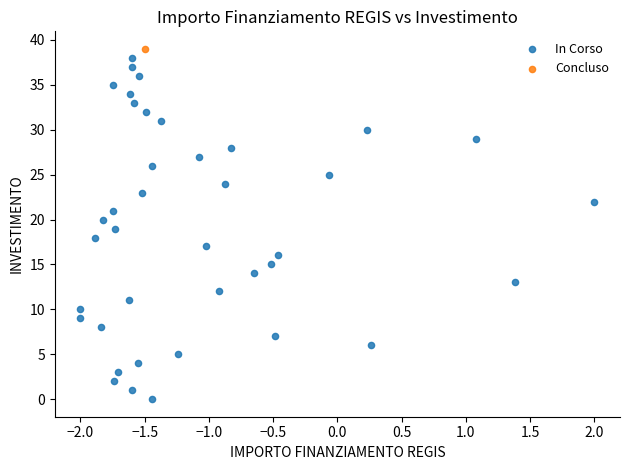

What are all the series names shown in the legend?

In Corso, Concluso